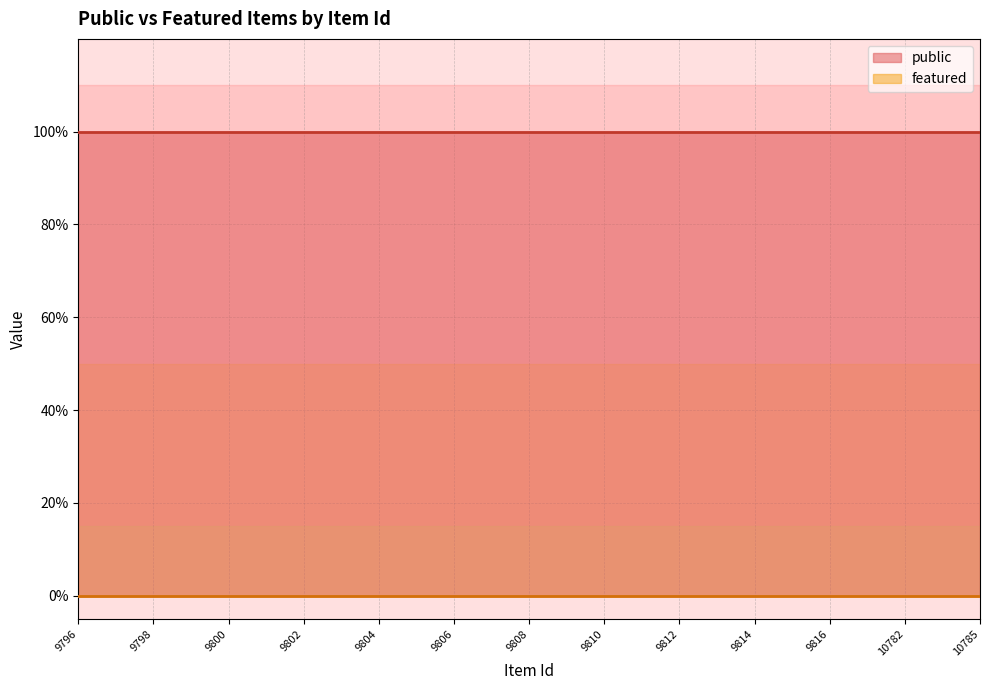

The value of featured at 9811 is 0. True or false?

True